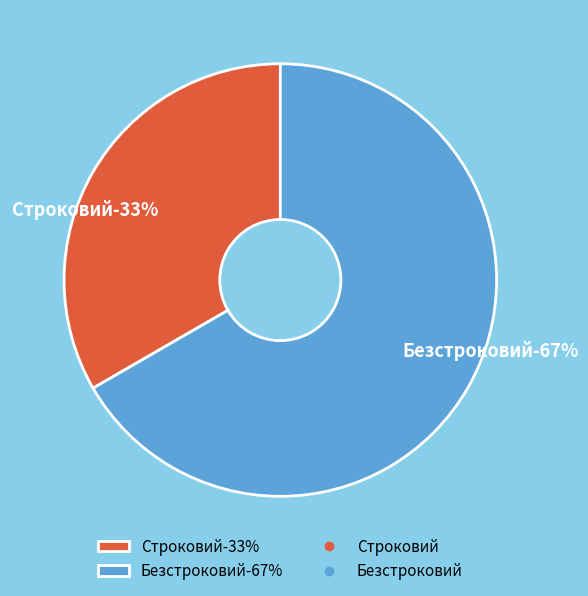

What is the majority slice?

Безстроковий